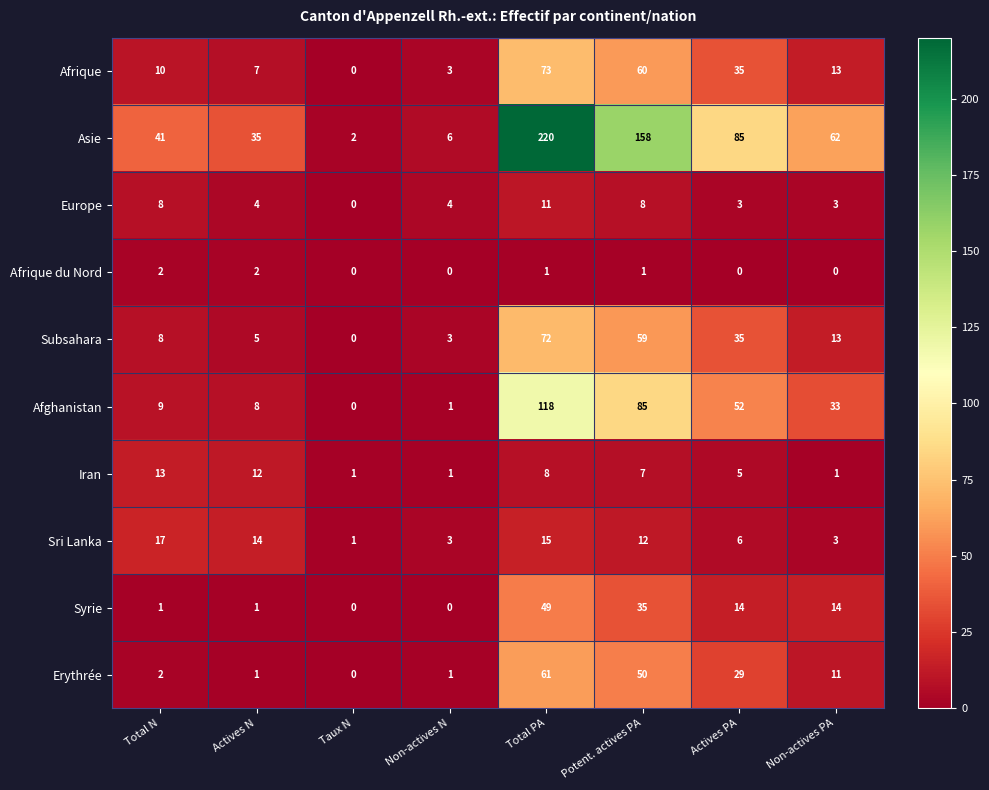

Count the number of categories in the chart.

8